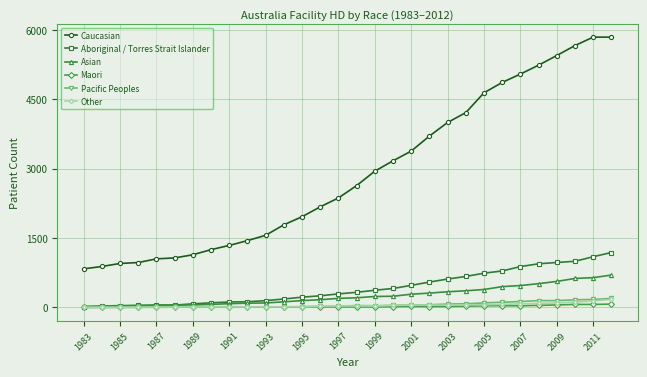

What is the maximum value shown in the chart?

5846